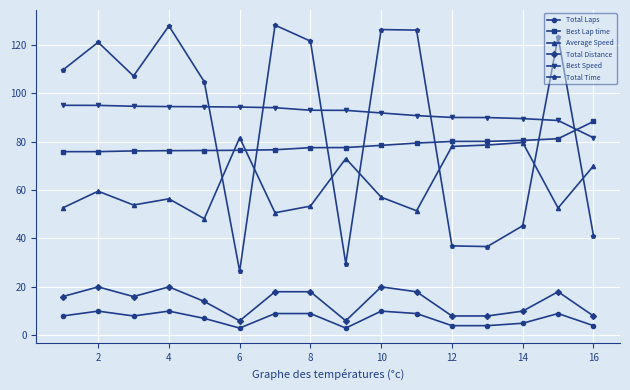

What is the smallest value displayed?

3.0